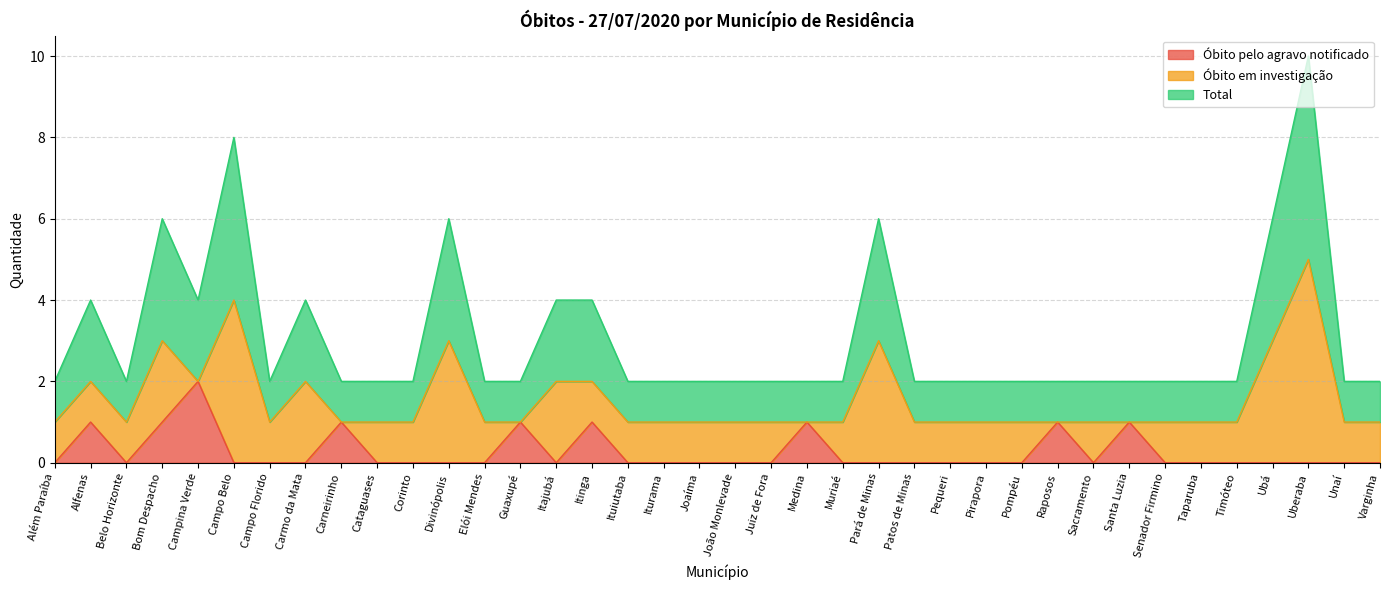

True or false: Óbito pelo agravo notificado has more than 2 interior local peaks.

True